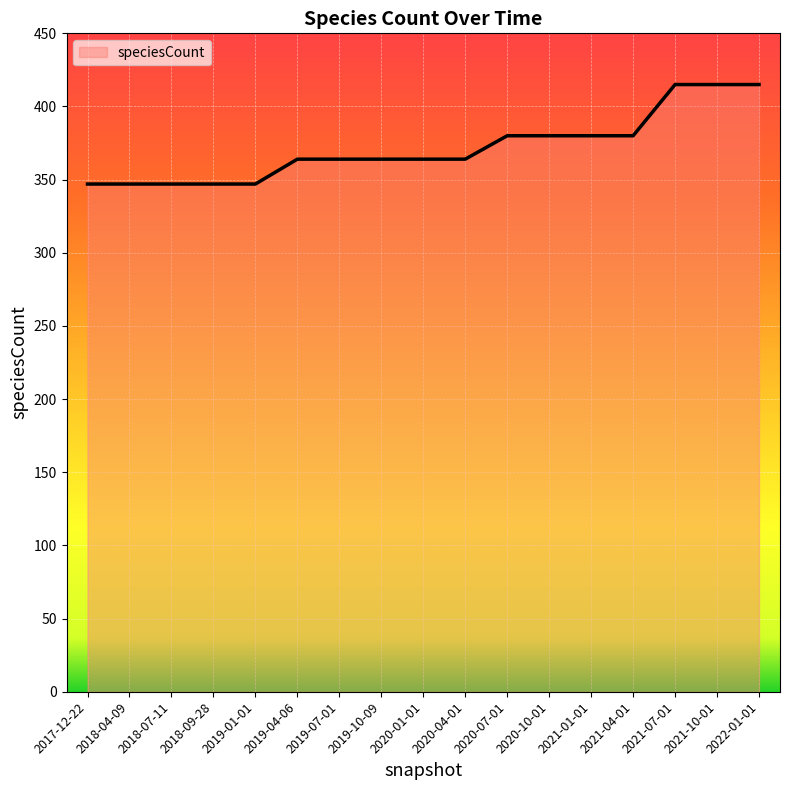

What is the difference between the maximum and minimum values?

68